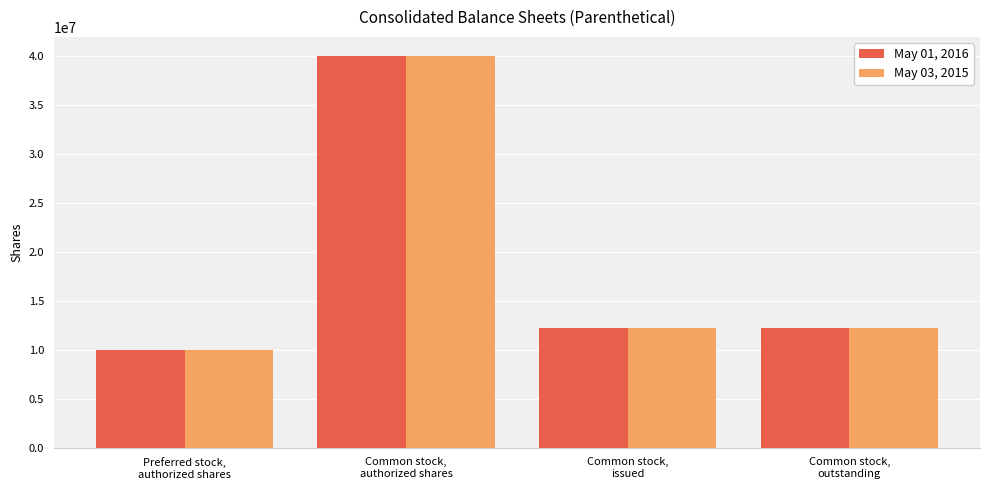

Rank the series by their average value, from highest to lowest.

May 01, 2016, May 03, 2015